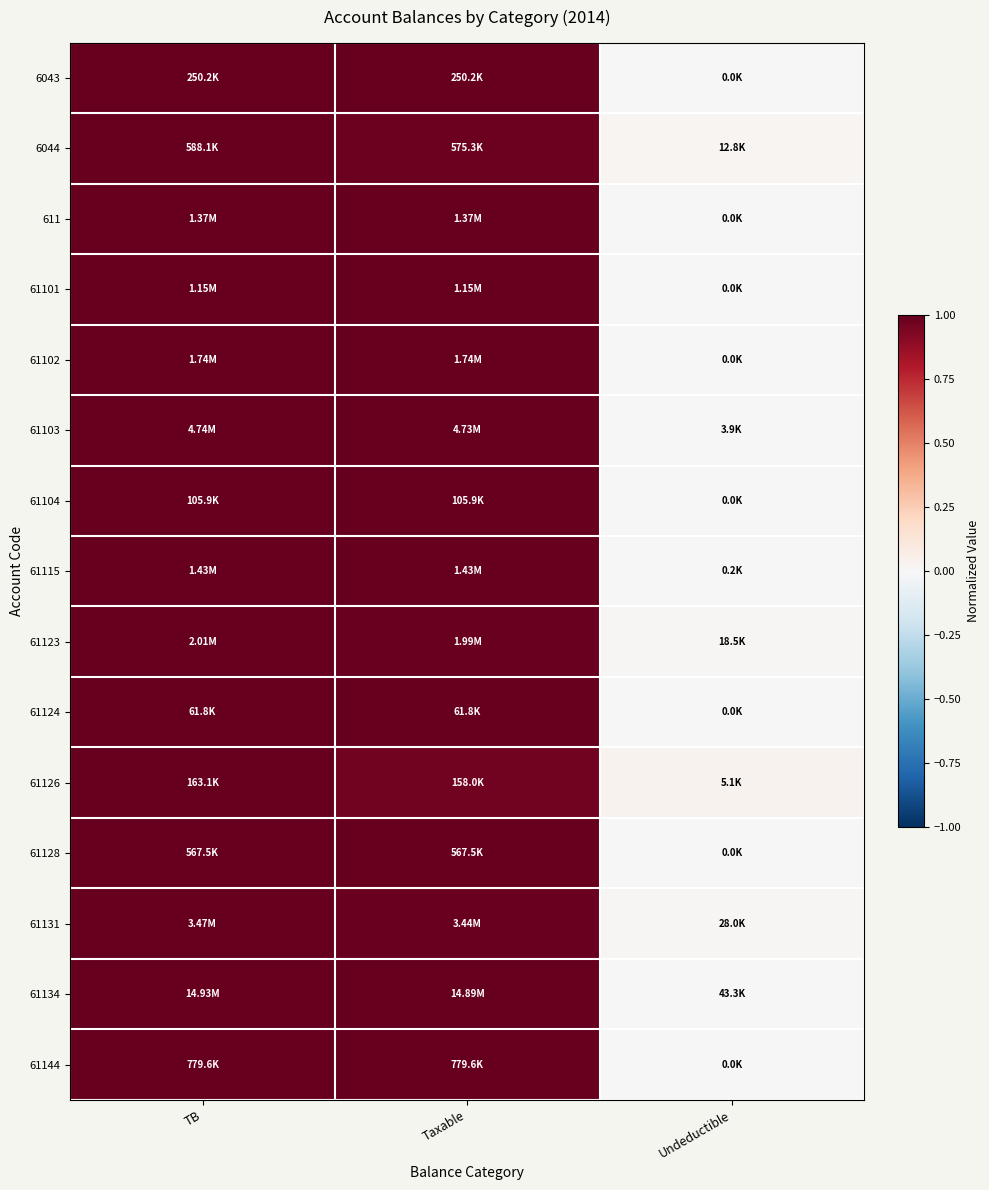

Reading right to left, what are all the values shown in this chart?

6043: Undeductible=0.0	Taxable=1.0	TB=1.0
6044: Undeductible=0.0	Taxable=1.0	TB=1.0
611: Undeductible=0.0	Taxable=1.0	TB=1.0
61101: Undeductible=0.0	Taxable=1.0	TB=1.0
61102: Undeductible=0.0	Taxable=1.0	TB=1.0
61103: Undeductible=0.0	Taxable=1.0	TB=1.0
61104: Undeductible=0.0	Taxable=1.0	TB=1.0
61115: Undeductible=0.0	Taxable=1.0	TB=1.0
61123: Undeductible=0.0	Taxable=1.0	TB=1.0
61124: Undeductible=0.0	Taxable=1.0	TB=1.0
61126: Undeductible=0.0	Taxable=1.0	TB=1.0
61128: Undeductible=0.0	Taxable=1.0	TB=1.0
61131: Undeductible=0.0	Taxable=1.0	TB=1.0
61134: Undeductible=0.0	Taxable=1.0	TB=1.0
61144: Undeductible=0.0	Taxable=1.0	TB=1.0